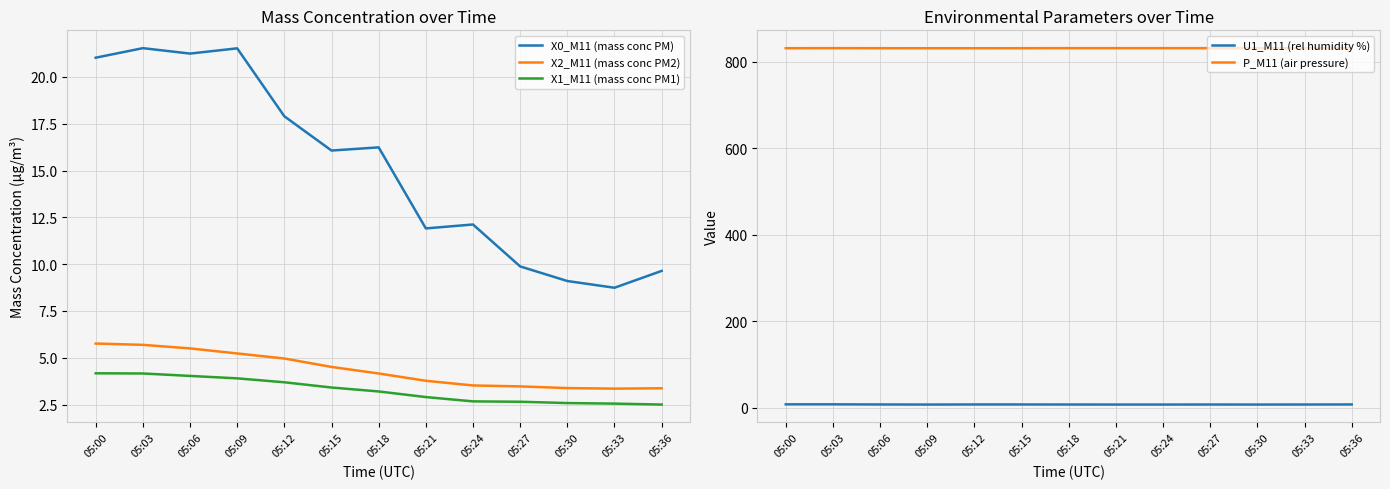

Which label corresponds to the largest value in the chart?

05:03